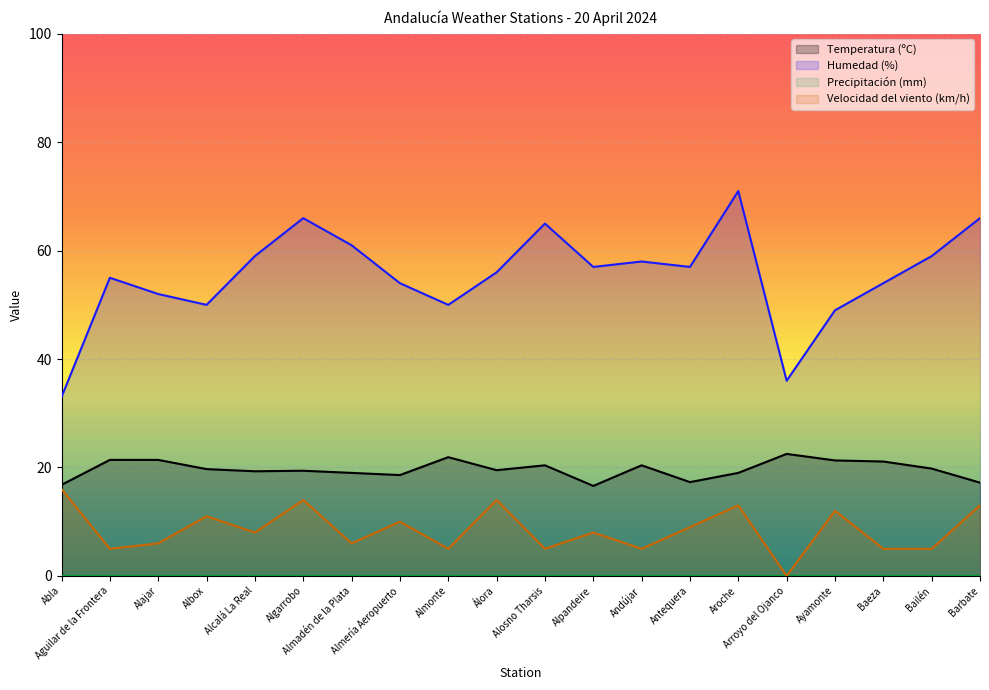

Rank the series by their average value, from lowest to highest.

Velocidad del viento (km/h), Temperatura (ºC), Humedad (%)